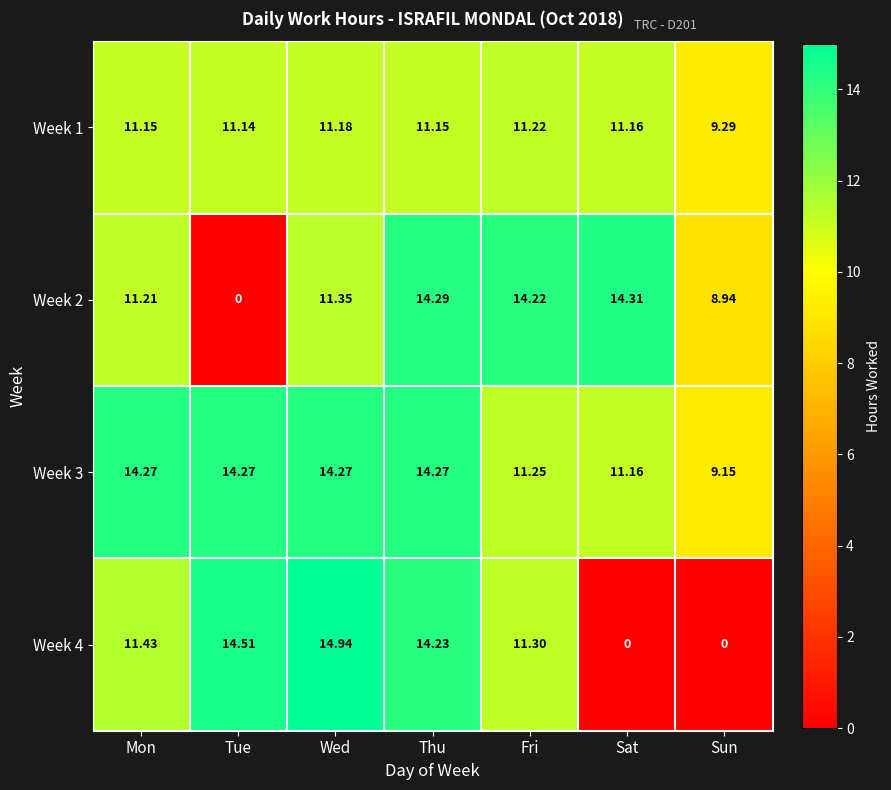

What is the spread (max minus min) of values at Sat?

14.3